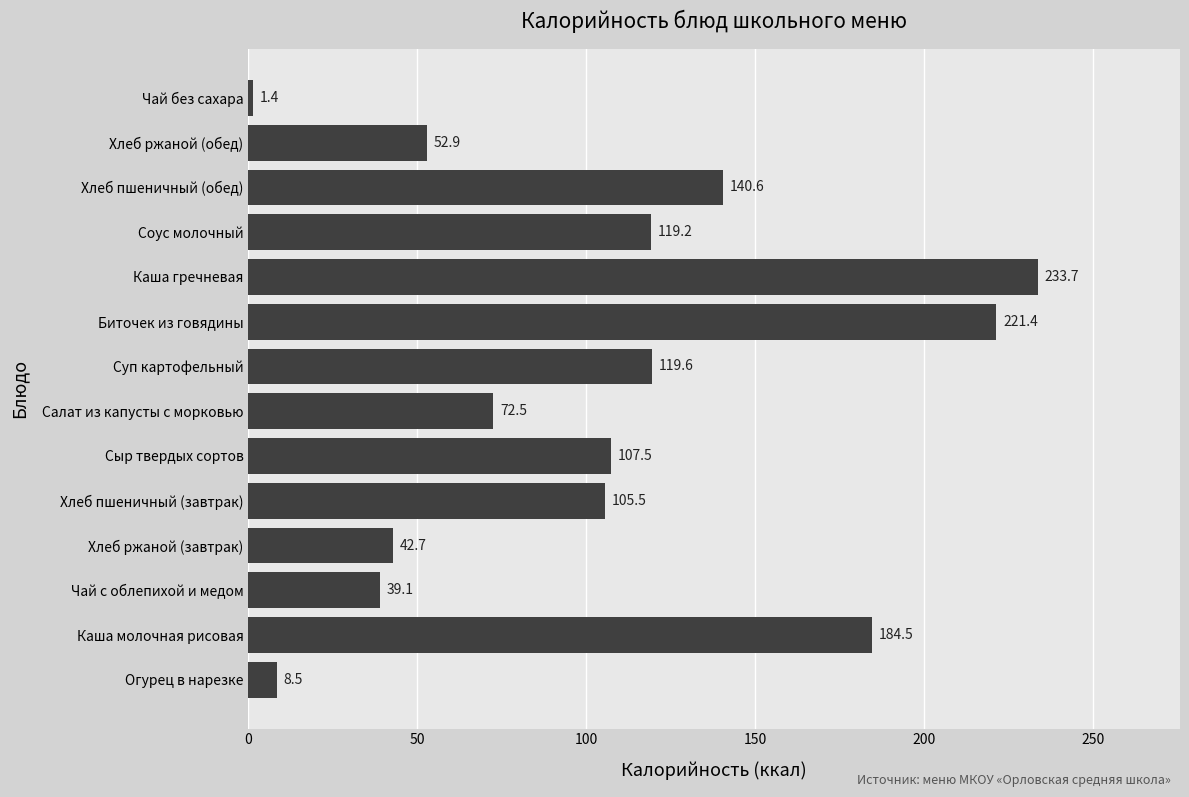

What is the minimum value shown in the chart?

1.4